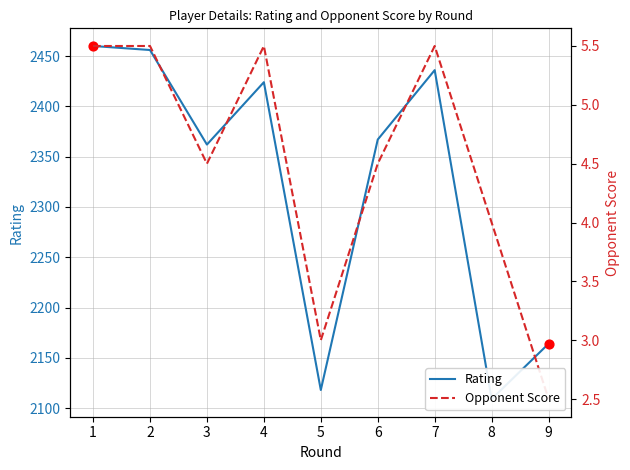

Which series has the widest spread of Y values?

Rating